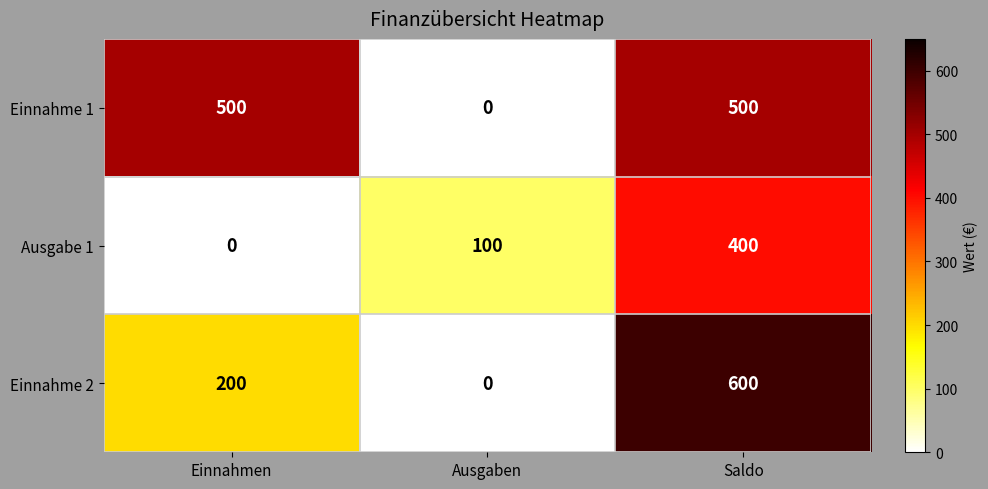

Reading left to right, what are all the values shown in this chart?

Einnahme 1: Einnahmen=500	Ausgaben=0	Saldo=500
Ausgabe 1: Einnahmen=0	Ausgaben=100	Saldo=400
Einnahme 2: Einnahmen=200	Ausgaben=0	Saldo=600